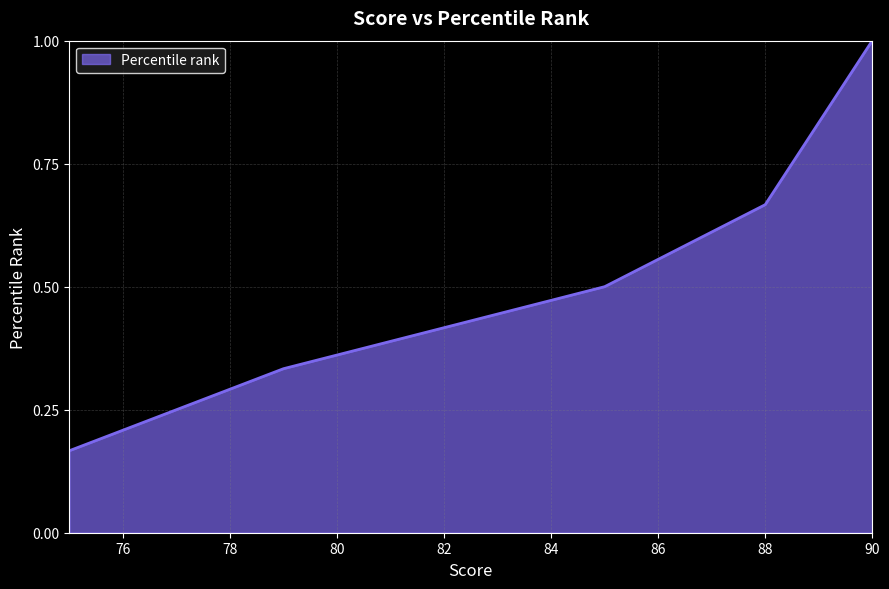

What is the value of the 6th point from the left?

1.0